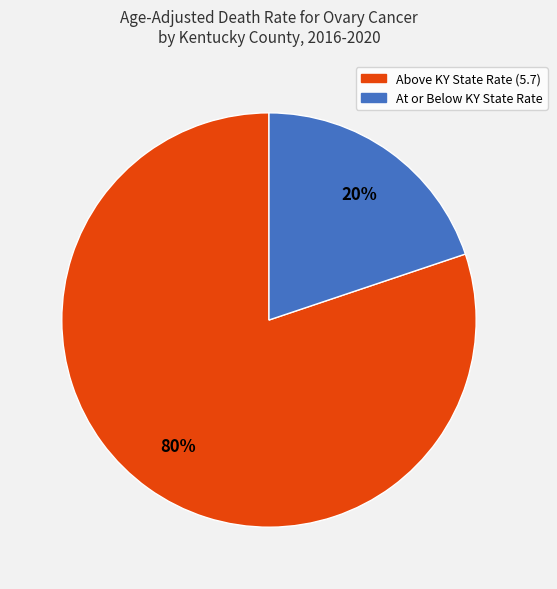

Count the number of slices in the pie.

2